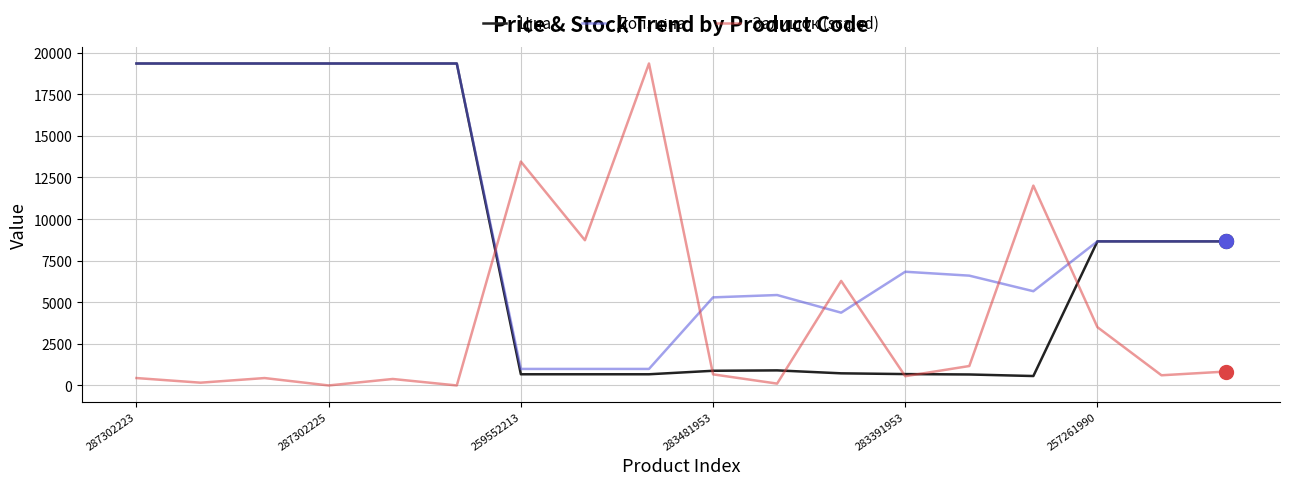

Does the chart have visible grid lines?

Yes